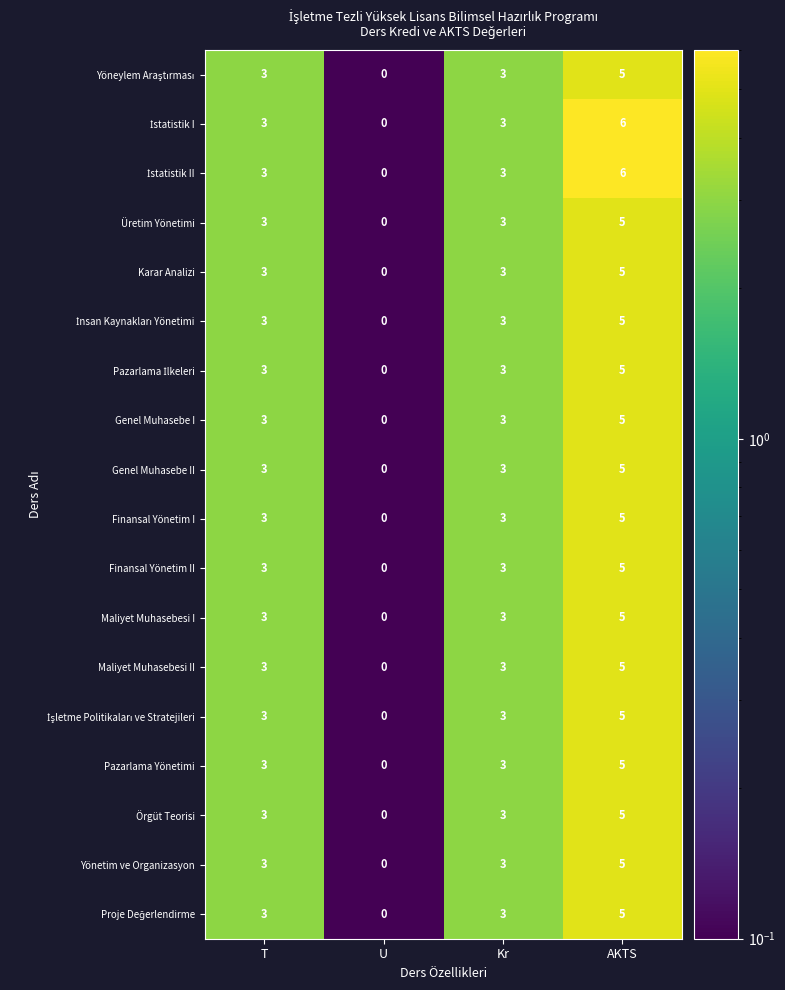

What is the average value of the Maliyet Muhasebesi I series?

3